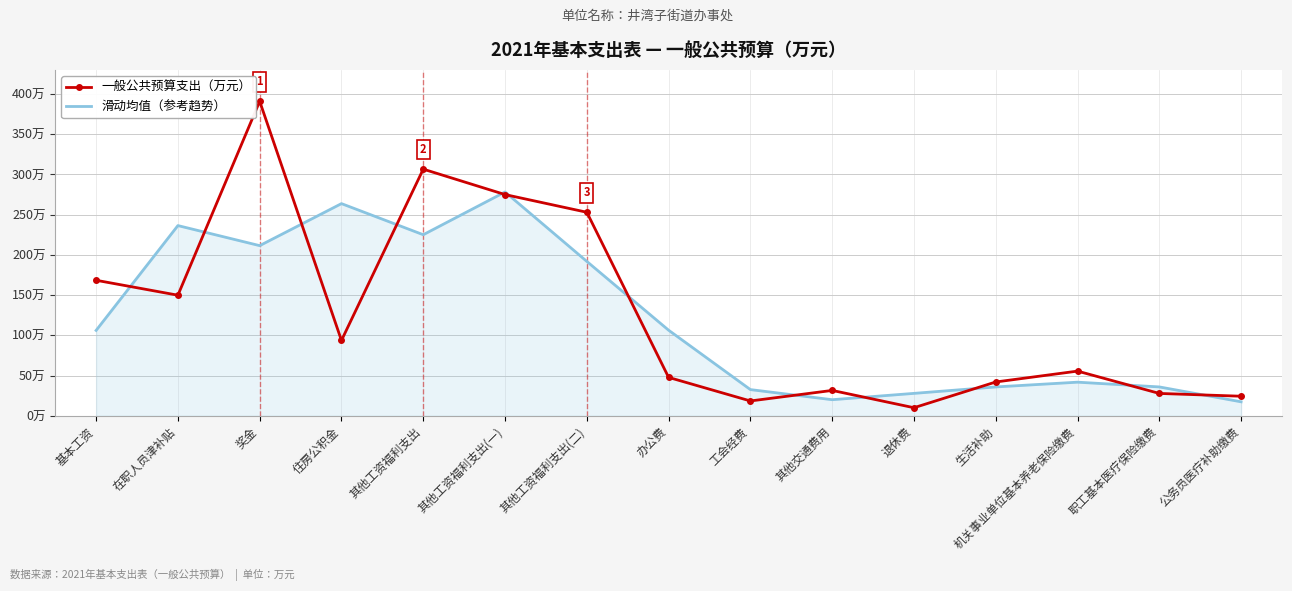

What are all the series names shown in the legend?

一般公共预算支出（万元）, 滑动均值（参考趋势）